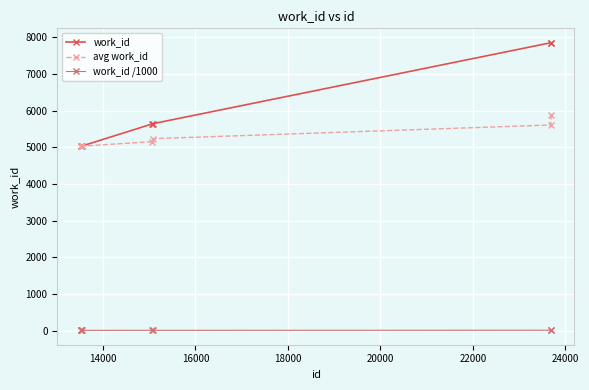

What is the greatest value displayed?

7849.0